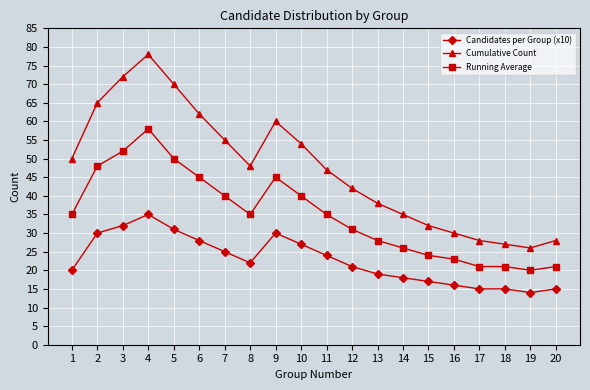

List the series in order of their overall mean, lowest first.

Candidates per Group (x10), Running Average, Cumulative Count